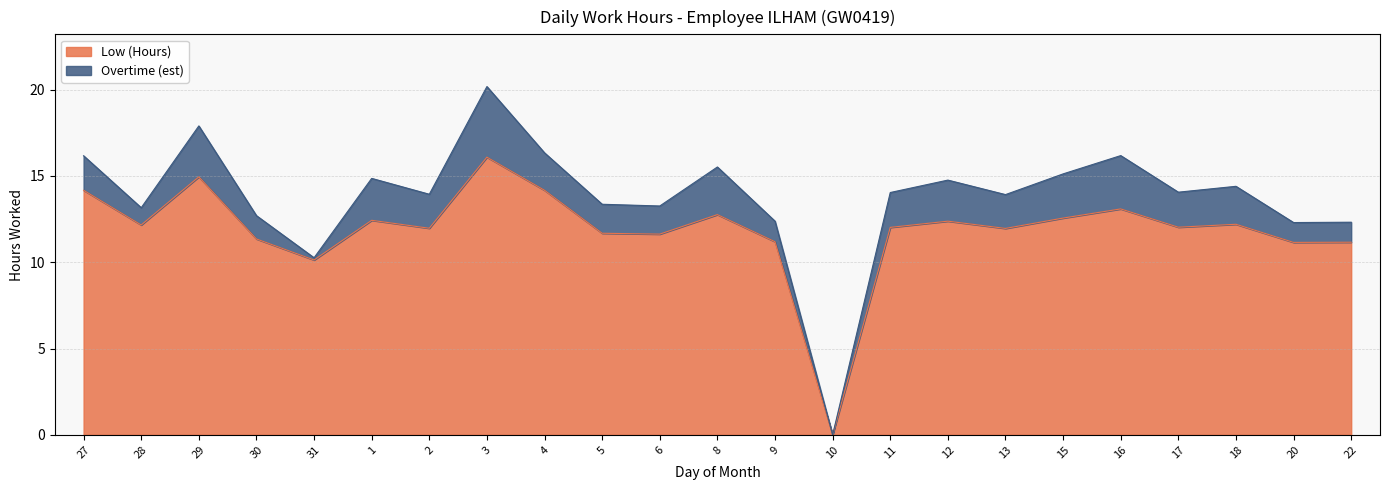

Rank the categories by value from highest to lowest.

3, 29, 27, 4, 16, 8, 15, 1, 12, 18, 28, 17, 11, 2, 13, 5, 6, 30, 9, 22, 20, 31, 10